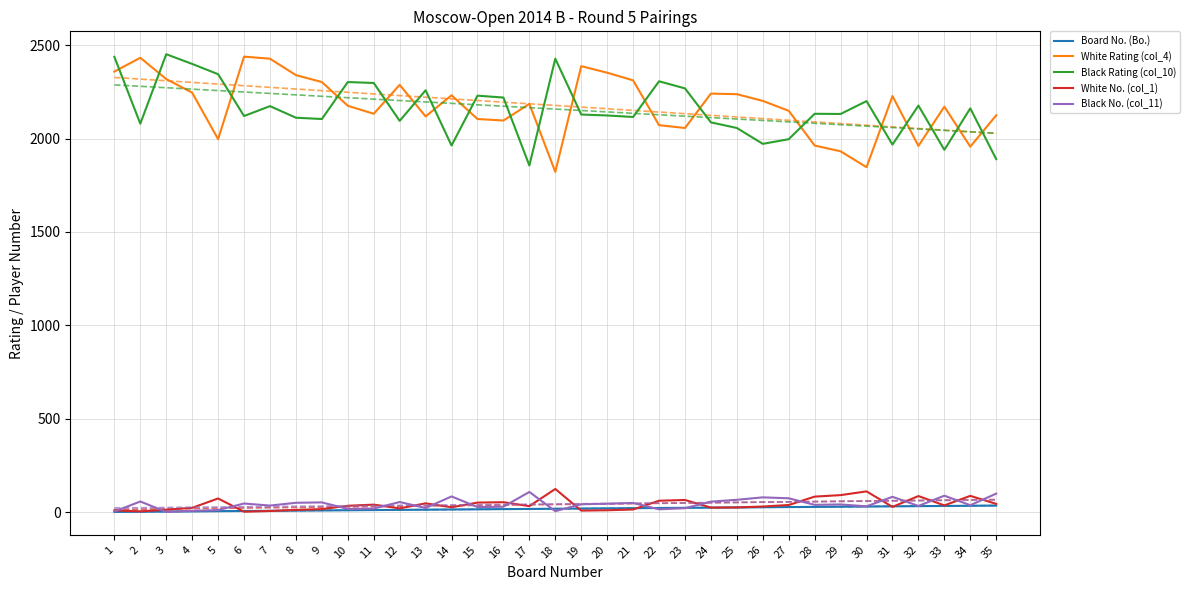

Where does the Board No. (Bo.) series first go above 18?

19